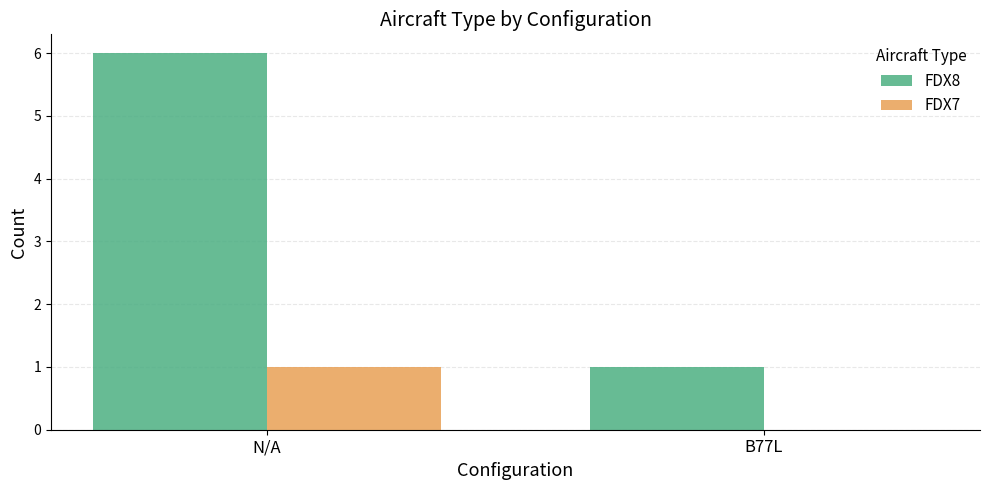

At which category does the chart reach its peak across all series?

N/A